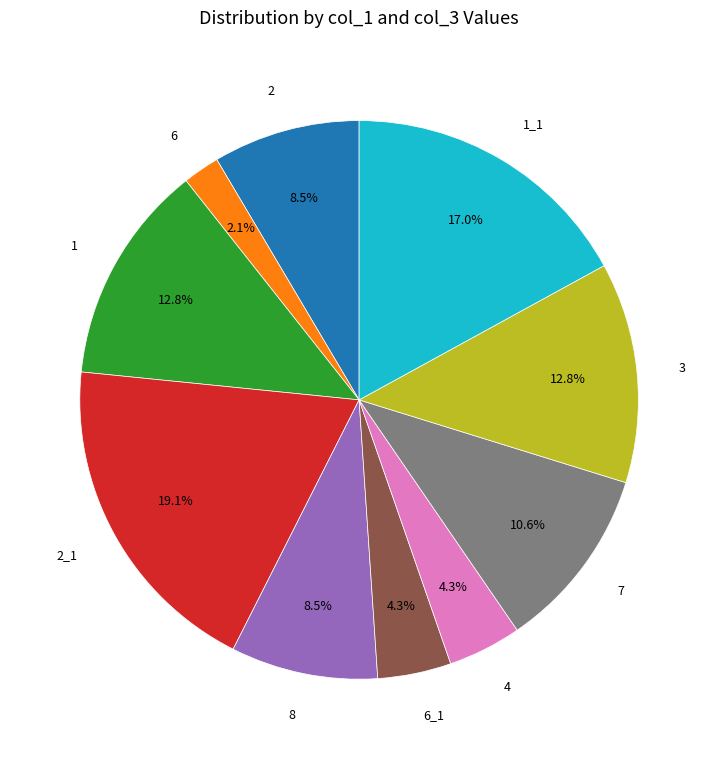

What percentage is the 1 slice, to the nearest percent?

13%